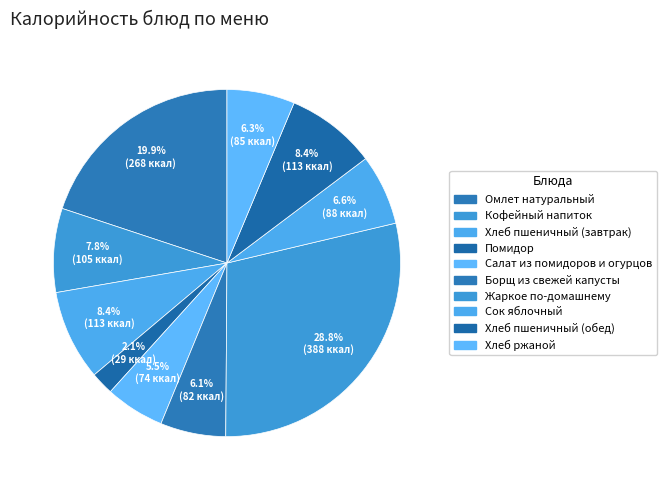

Between Кофейный напиток and Помидор, which is larger?

Кофейный напиток